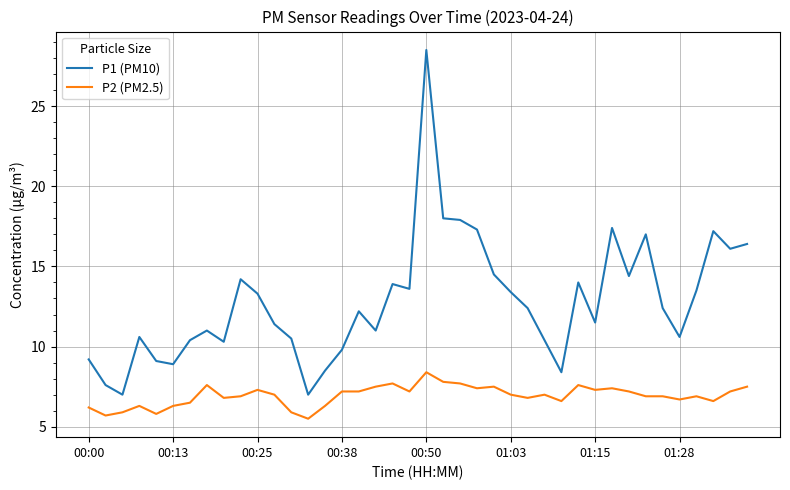

What is the minimum value shown in the chart?

5.5